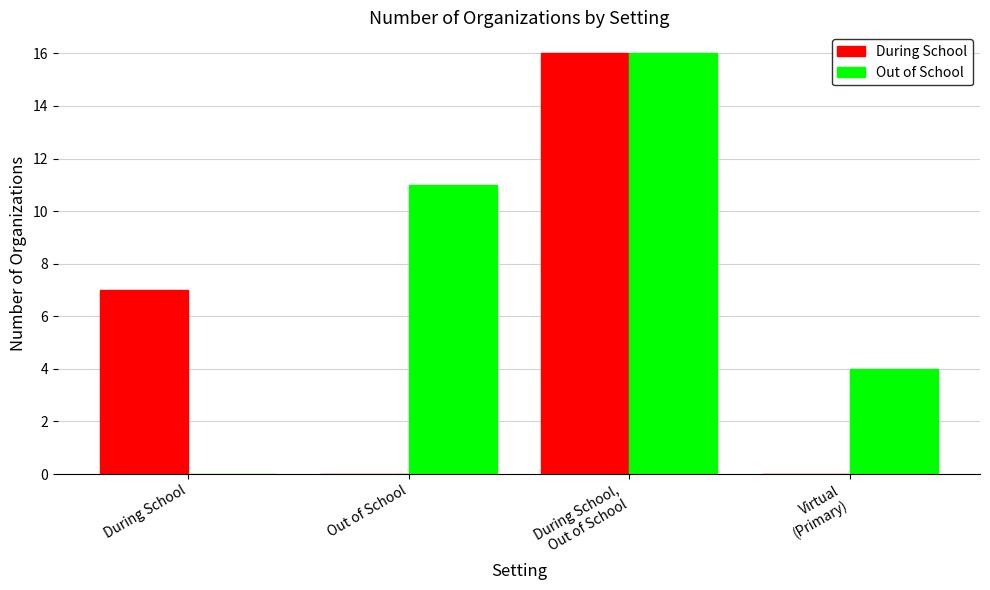

What is the sum of all During School values?

23